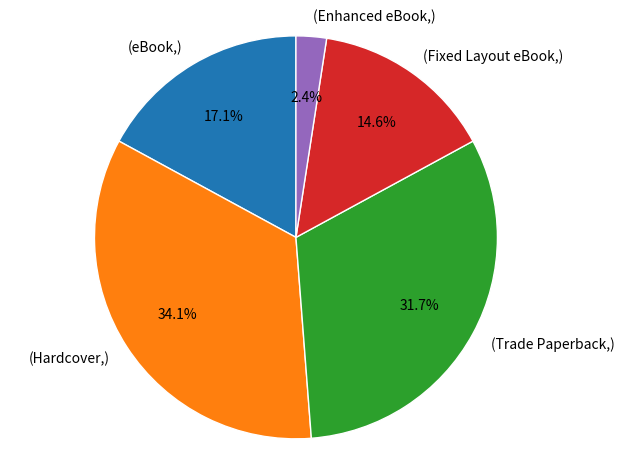

To the nearest percent, what is the difference between the largest and smallest slice percentages?

32%